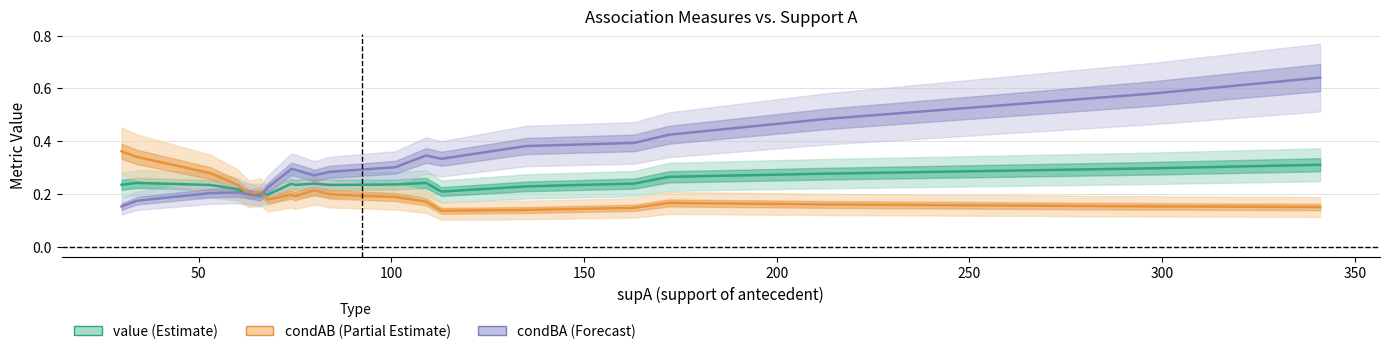

True or false: condAB (Partial Estimate) and condBA (Forecast) cross at least once.

True